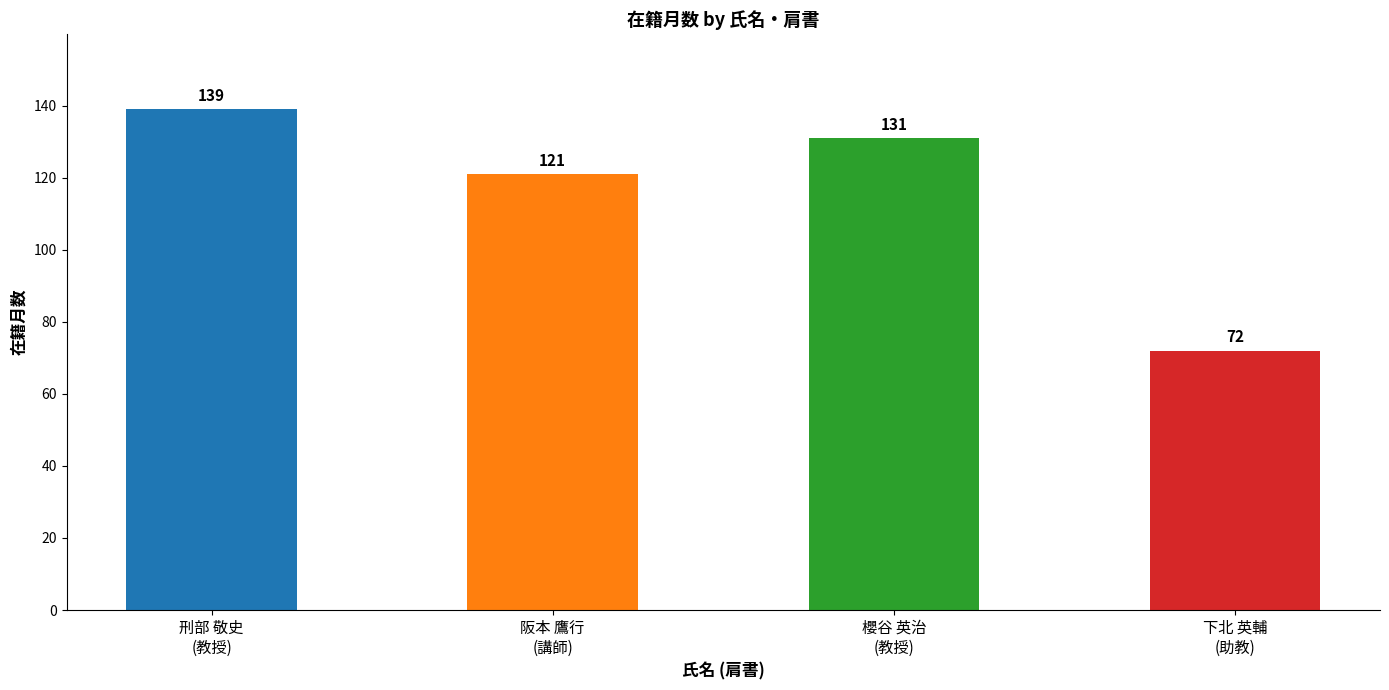

Count the number of data series in this chart.

1